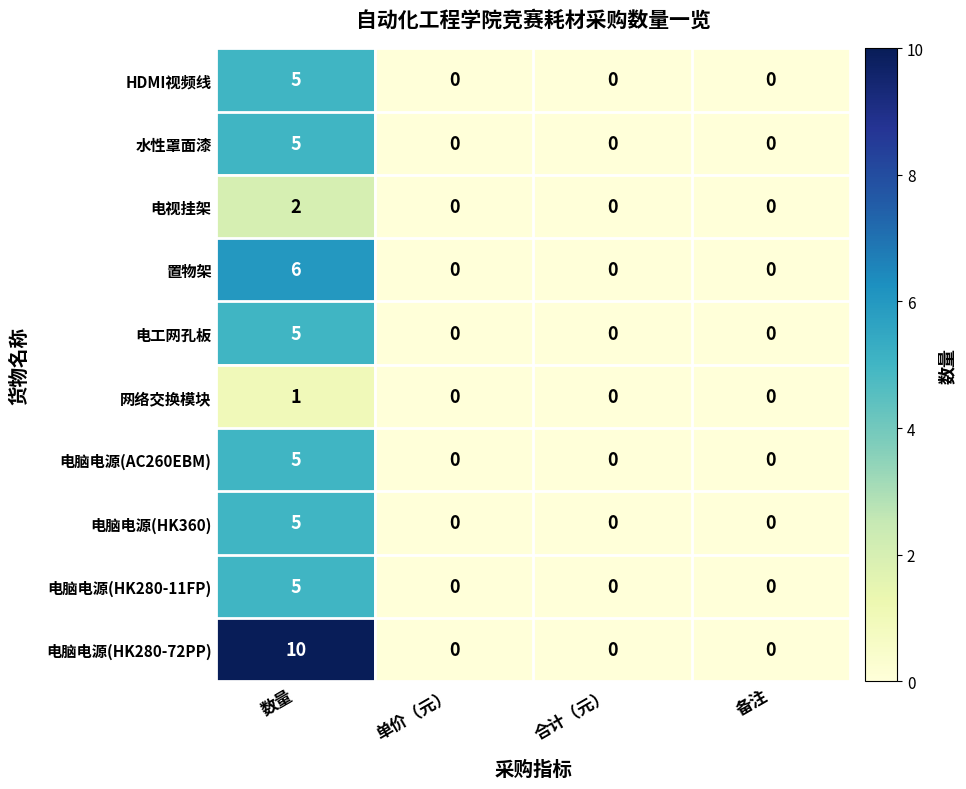

The 置物架 series shows 4 at 单价（元）. True or false?

False